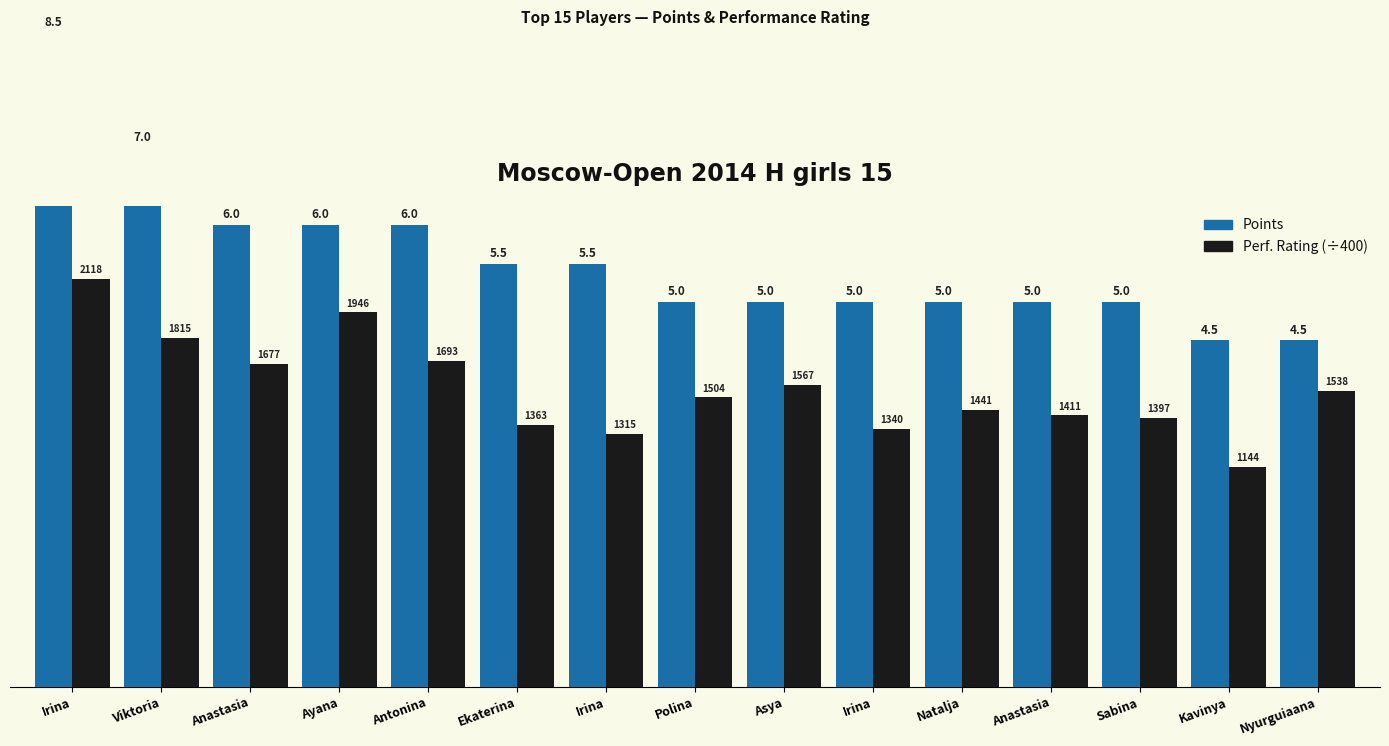

What is the value of the Points bar at the 15th from the left?

4.5